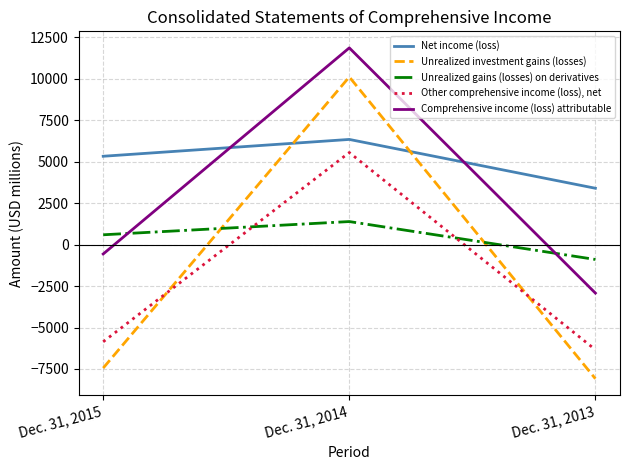

What is the difference between the maximum and minimum values in the Other comprehensive income (loss), net series?

11886